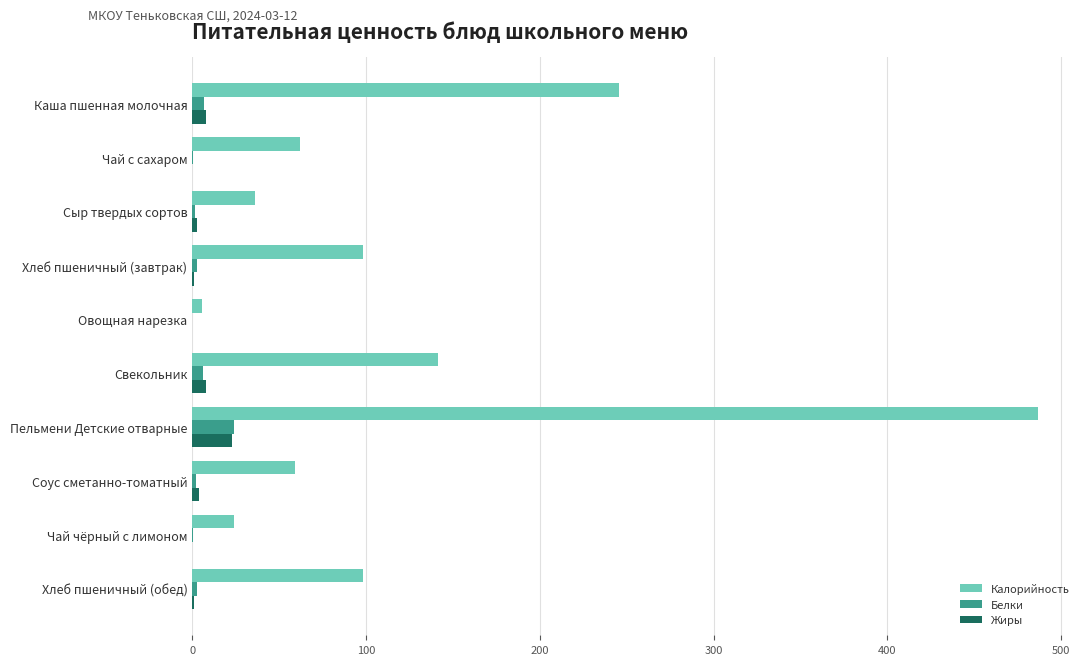

What is the sum of all Белки values?

46.9